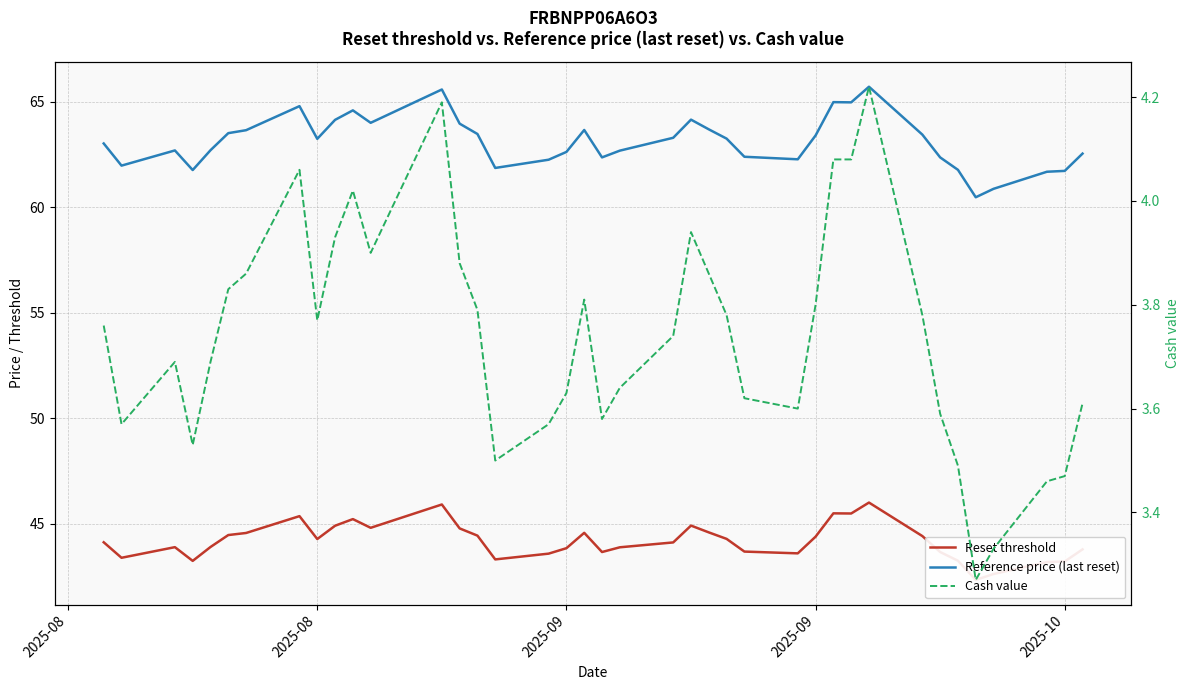

What is the label of the 22nd point from the right?

2025-09